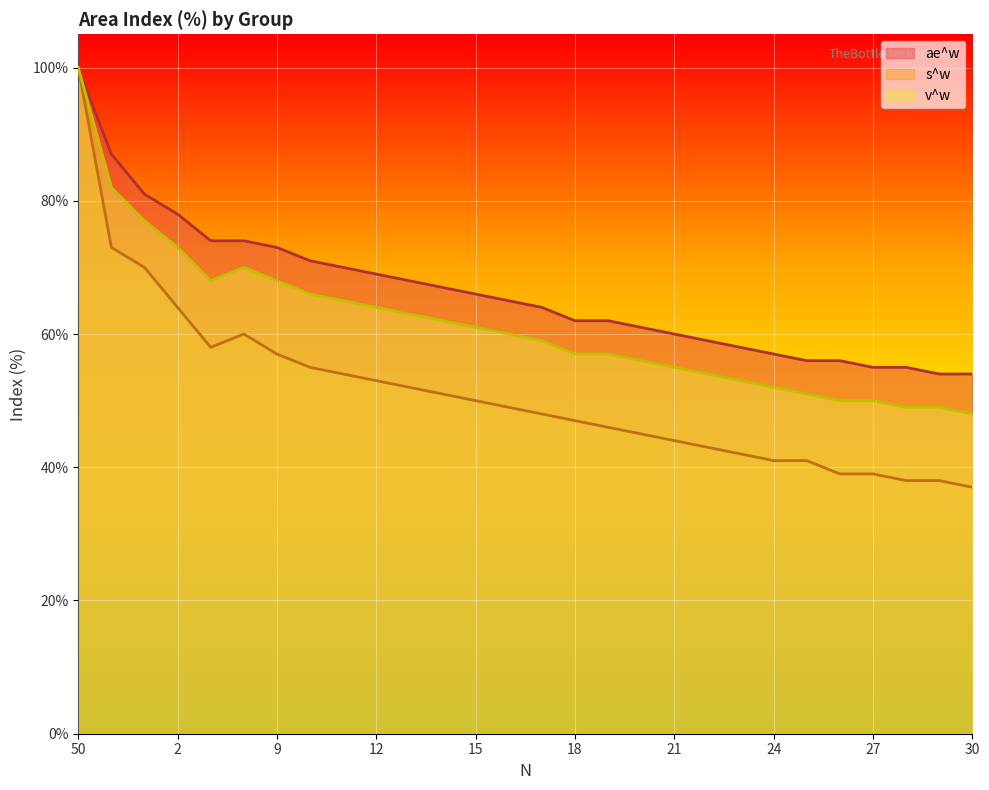

What is the difference between the maximum and minimum values in the v_w series?

52